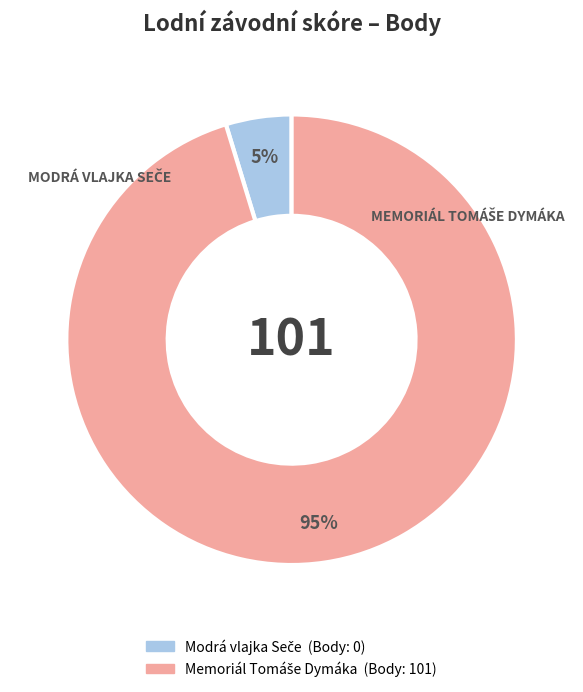

To the nearest percent, what is the average slice percentage?

50%